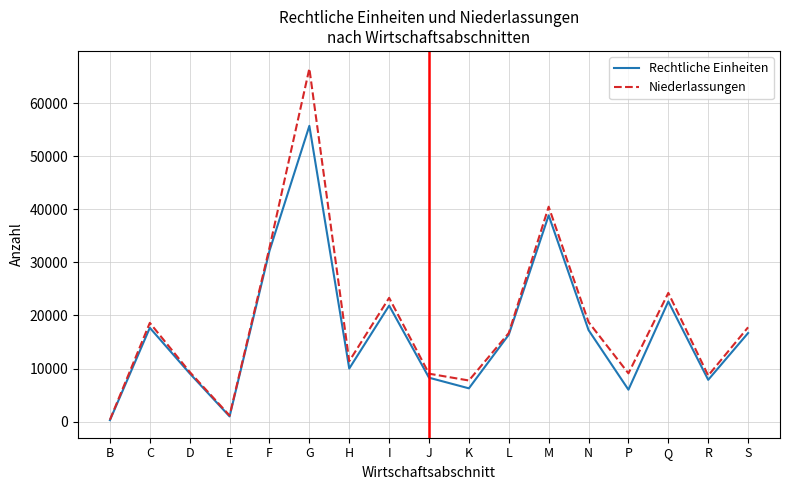

At which label does Niederlassungen reach its peak?

G